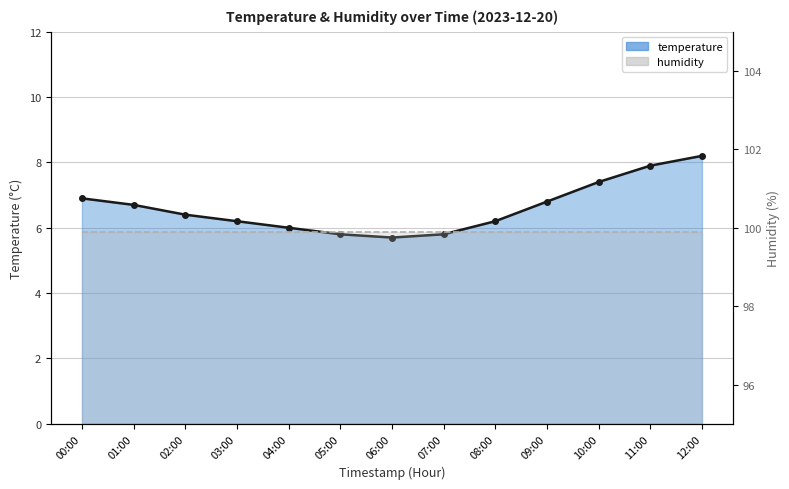

Rank the categories by value from highest to lowest.

12:00, 11:00, 10:00, 00:00, 09:00, 01:00, 02:00, 03:00, 08:00, 04:00, 05:00, 07:00, 06:00